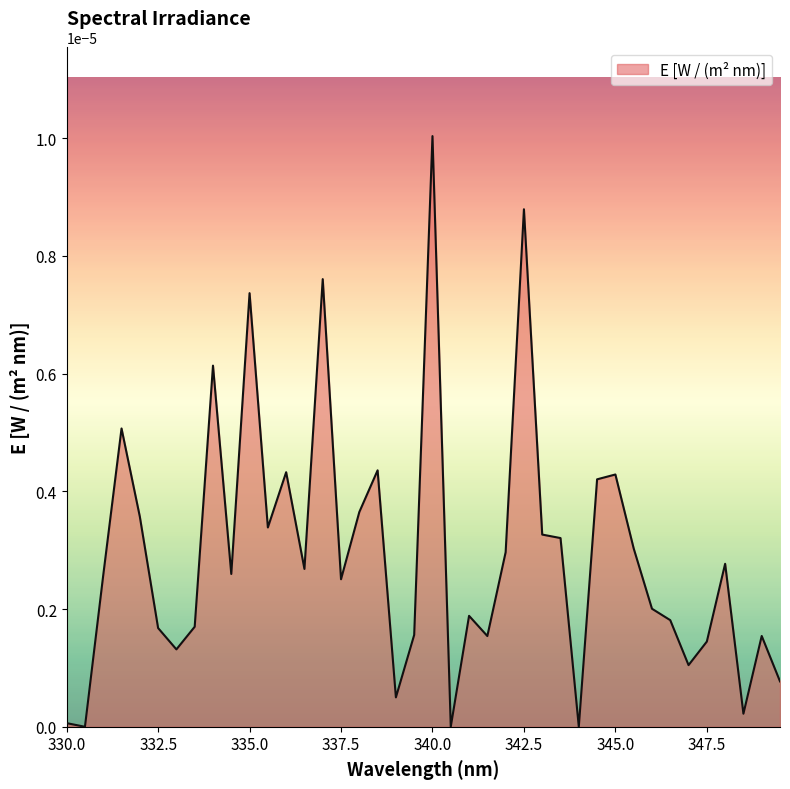

List the labels in order of value, smallest first.

330.5, 340.5, 344, 330, 348.5, 339, 349.5, 347, 333, 347.5, 341.5, 349, 339.5, 332.5, 333.5, 346.5, 341, 346, 337.5, 331, 334.5, 336.5, 348, 342, 345.5, 343.5, 343, 335.5, 332, 338, 344.5, 345, 336, 338.5, 331.5, 334, 335, 337, 342.5, 340